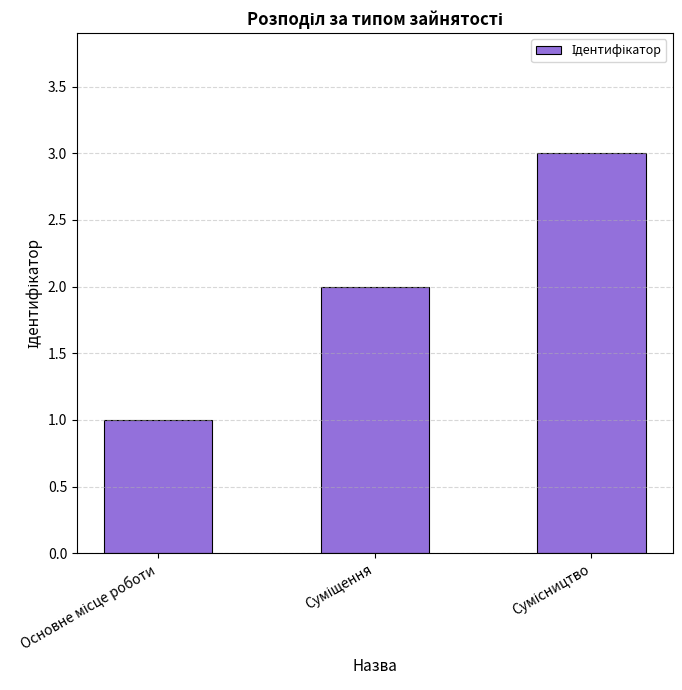

What is the sum of all values?

6